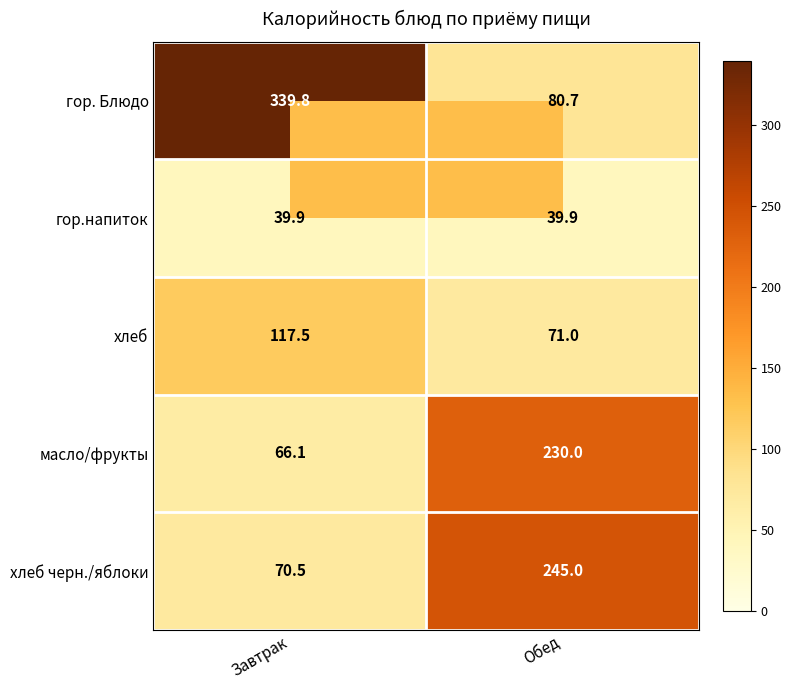

What is the difference between the хлеб values at Завтрак and Обед?

46.5